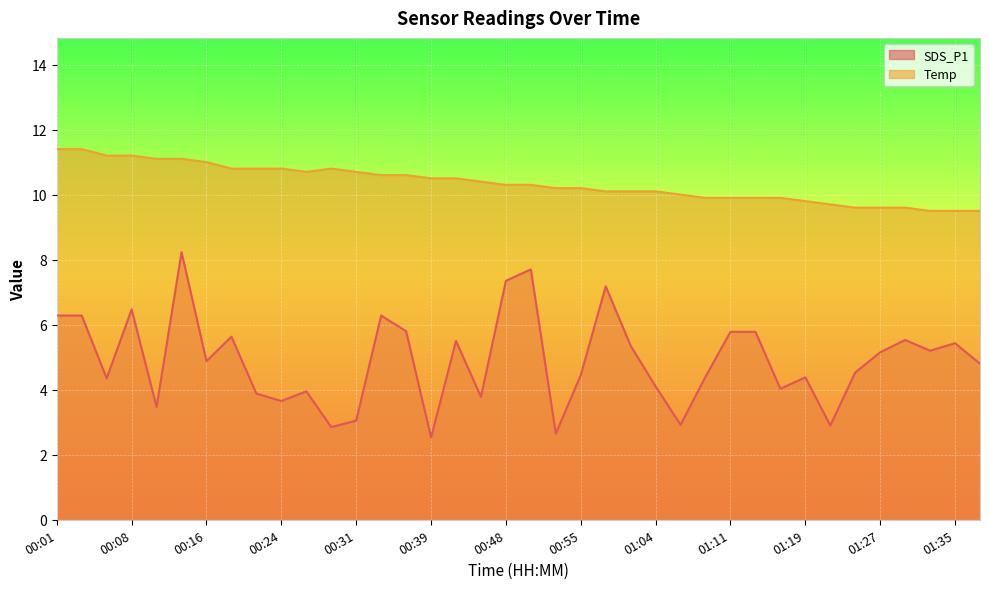

At which category does the chart reach its peak across all series?

00:01